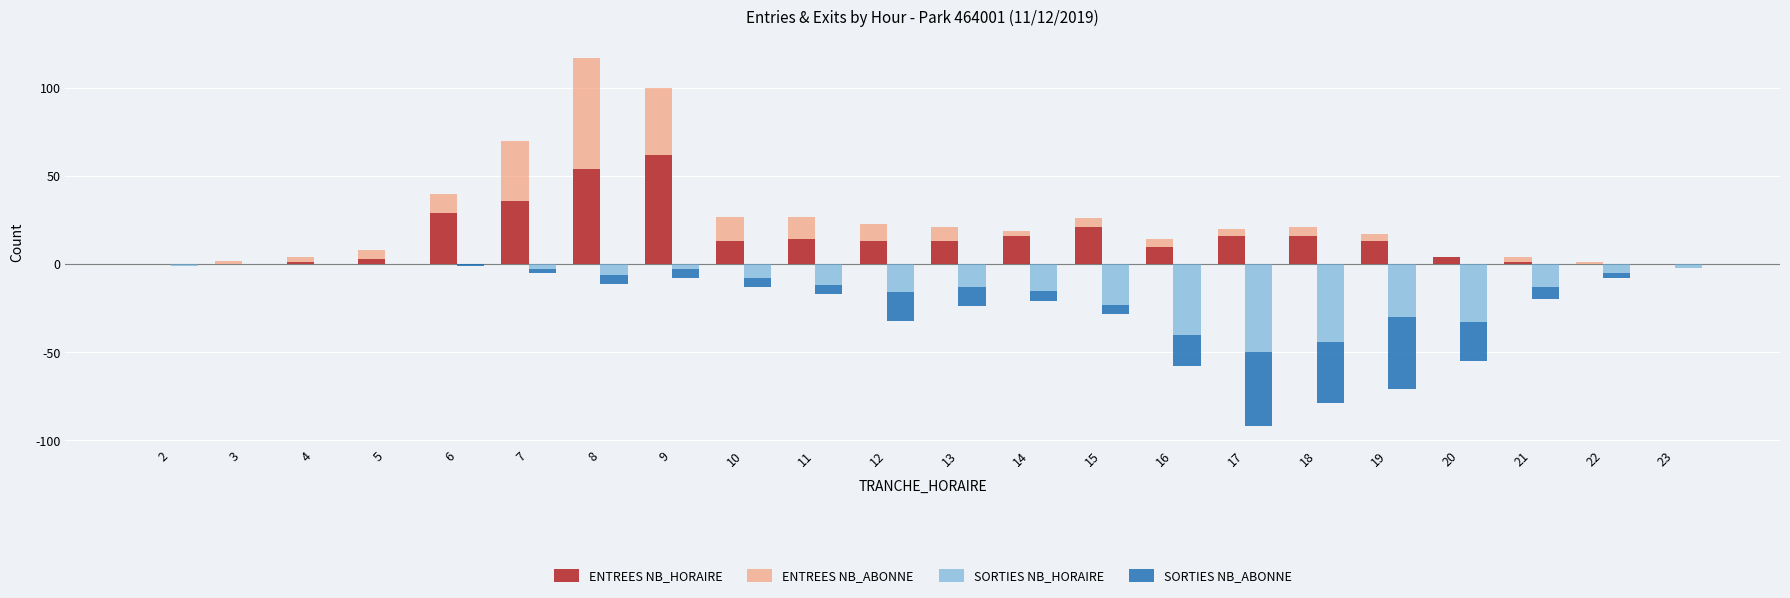

Which series has the widest spread of values?

ENTREES NB_ABONNE